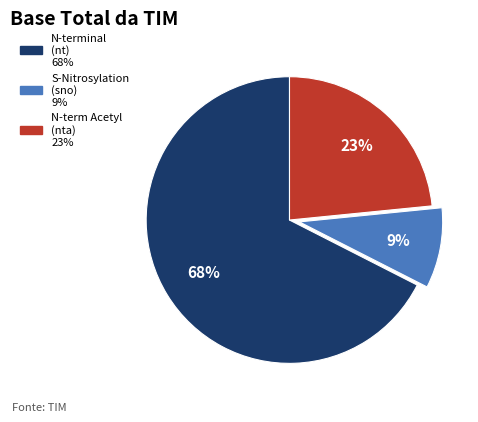

To the nearest percent, what is the average slice percentage?

33%